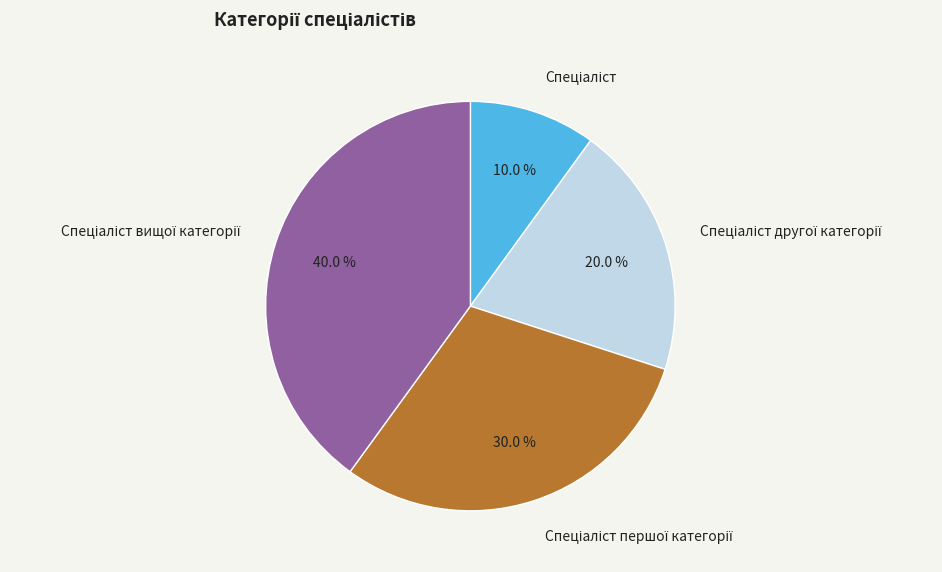

Is there any slice that represents more than half of the pie?

No